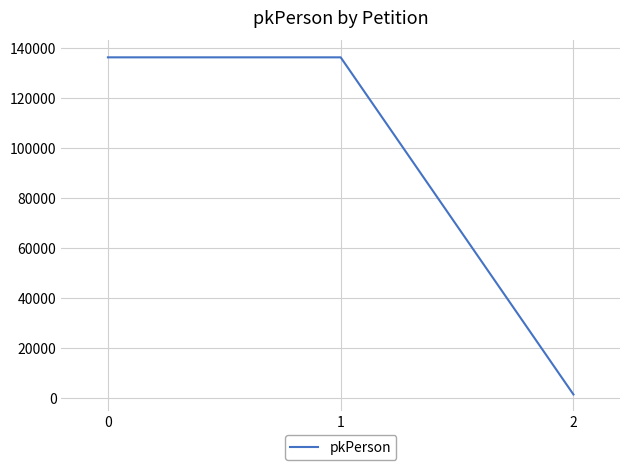

Which category has the lowest value across all series?

2